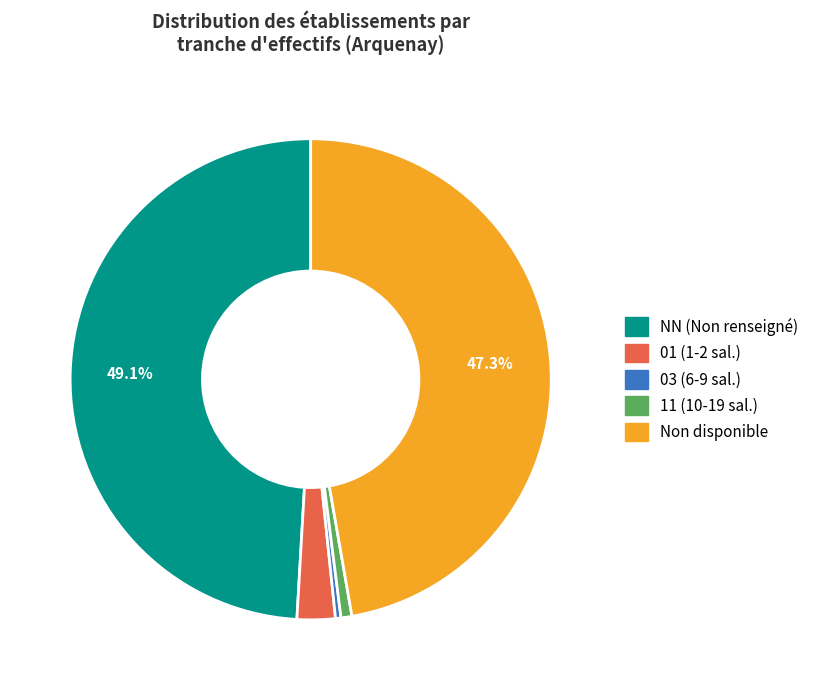

Is there any slice that represents more than half of the pie?

No